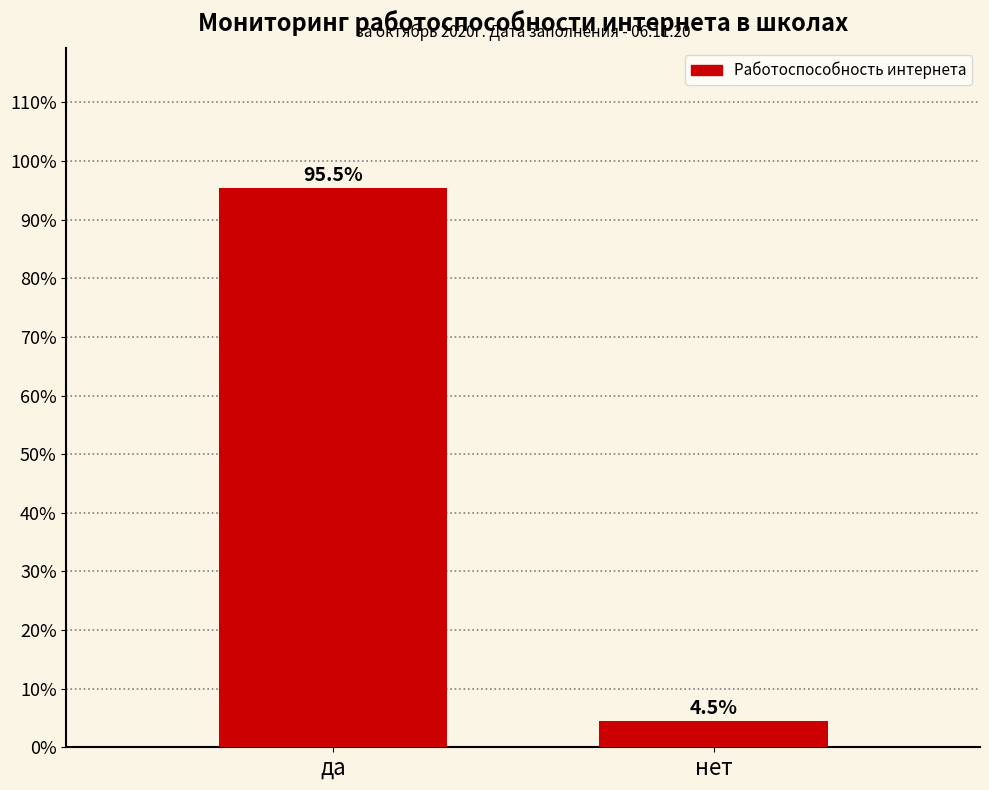

Reading left to right, what are all the values shown in this chart?

да=95.5	нет=4.5